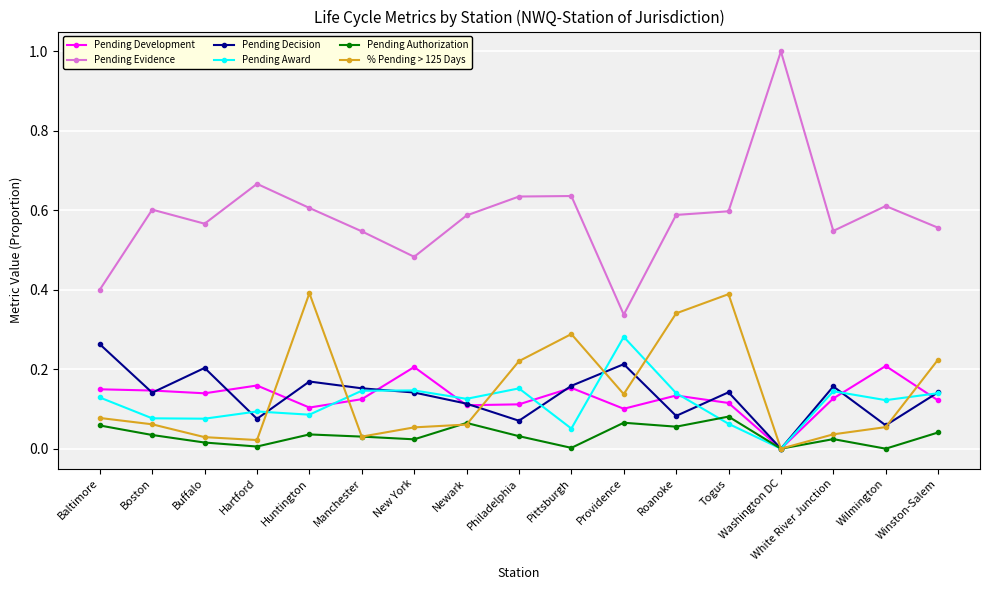

What is the sum of the Pending Evidence values at Togus and Boston?

1.2